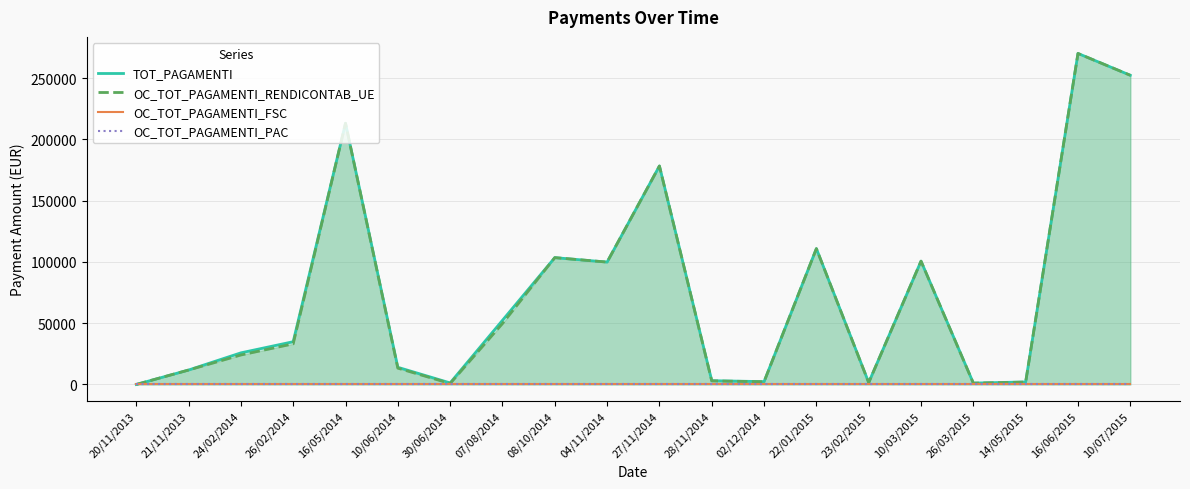

List the labels in order of OC_TOT_PAGAMENTI_PAC value, smallest first.

20/11/2013, 21/11/2013, 24/02/2014, 26/02/2014, 16/05/2014, 10/06/2014, 30/06/2014, 07/08/2014, 08/10/2014, 04/11/2014, 27/11/2014, 28/11/2014, 02/12/2014, 22/01/2015, 23/02/2015, 10/03/2015, 26/03/2015, 14/05/2015, 16/06/2015, 10/07/2015